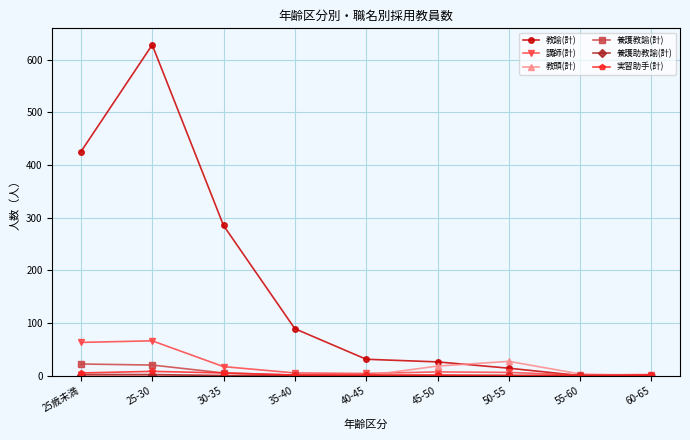

The value of 教頭(計) at 25-30 is 0. True or false?

True